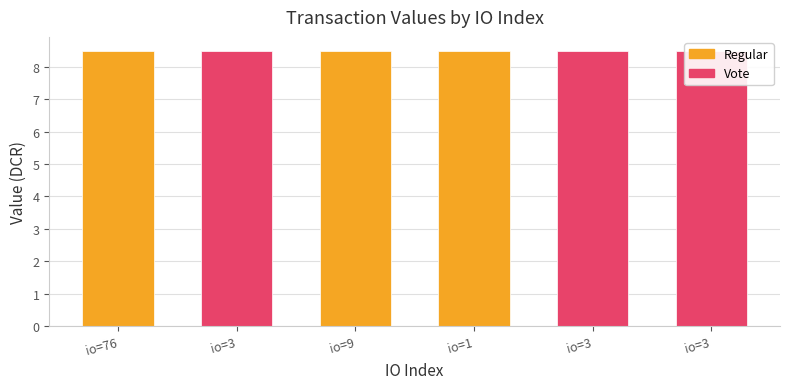

How many data points does each series have?

6